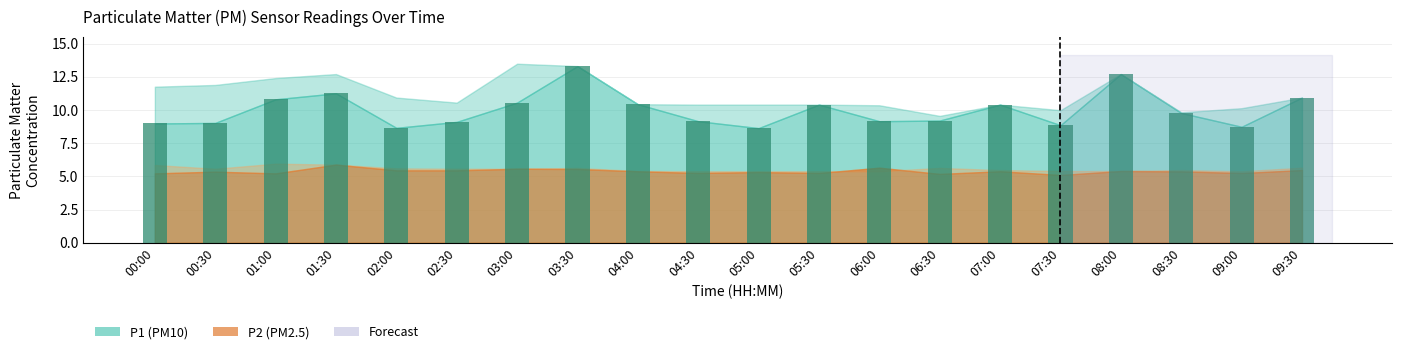

What is the difference between the values at 08:30 and 02:00?

1.1